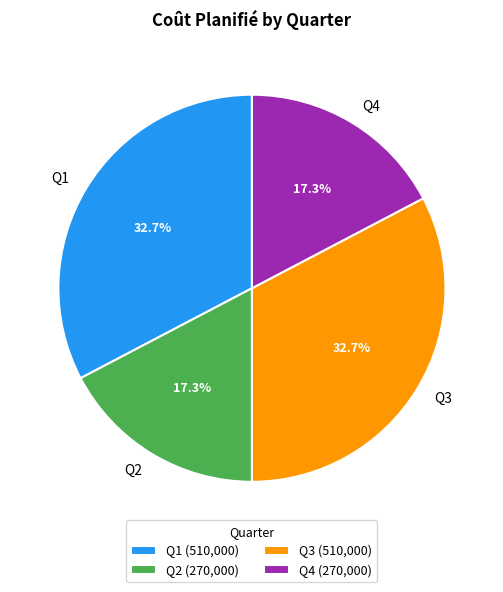

Approximately how many times larger is the value at Q2 compared to Q3?

0.5